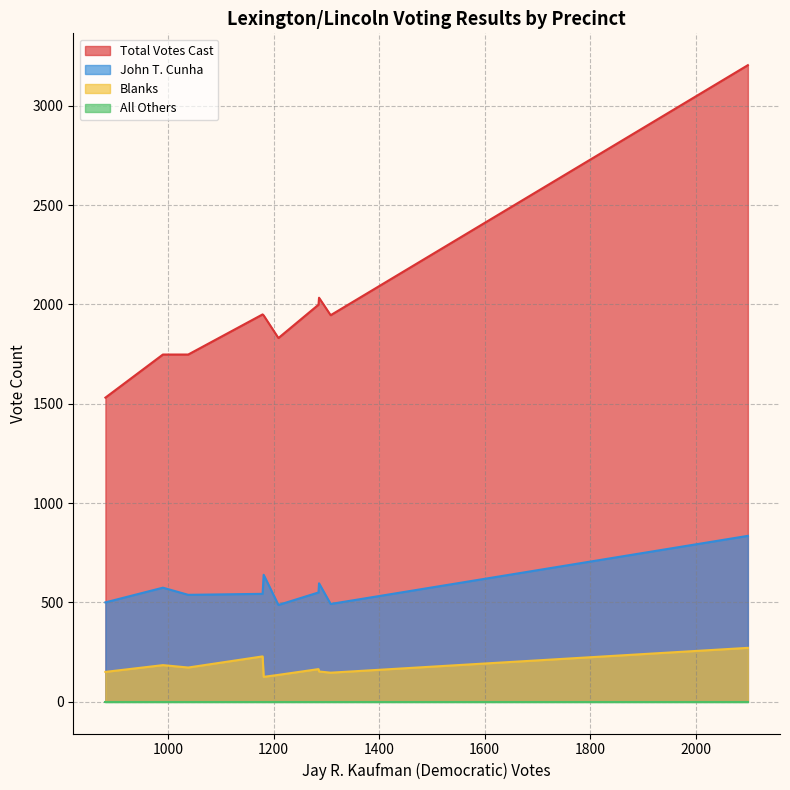

What is the greatest value displayed?

3205